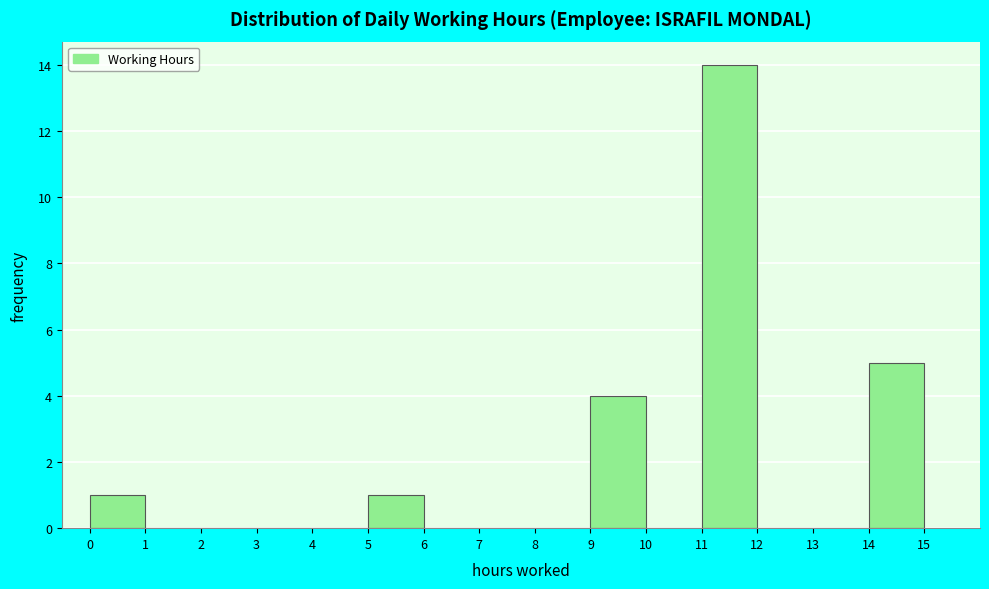

How tall is the bar that spans 11 to 12 on the x-axis? The values are not printed on the chart, so give them approximately, as read against the axis.

14